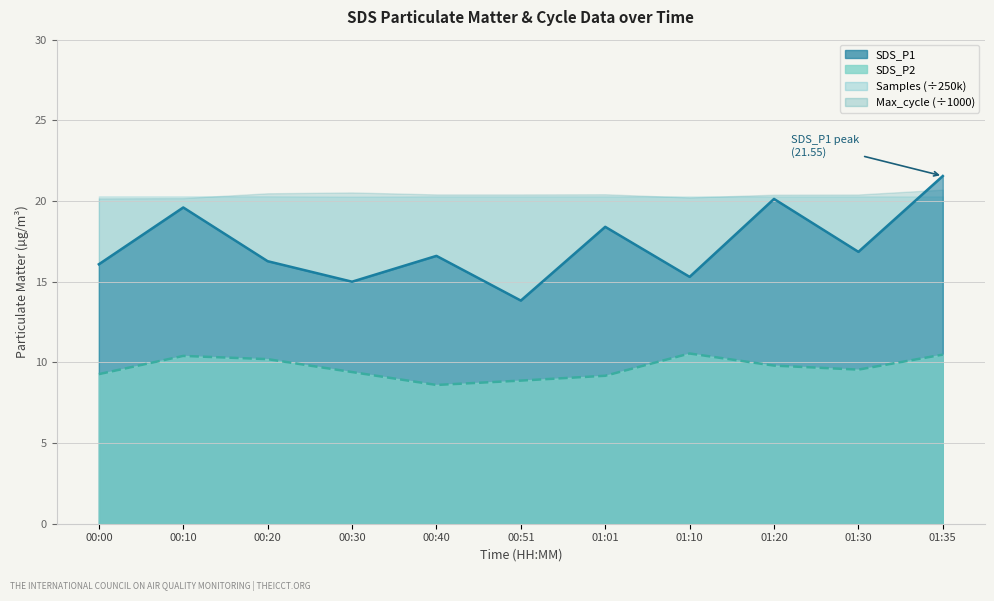

How many interior local peaks does the SDS_P2 series have?

2